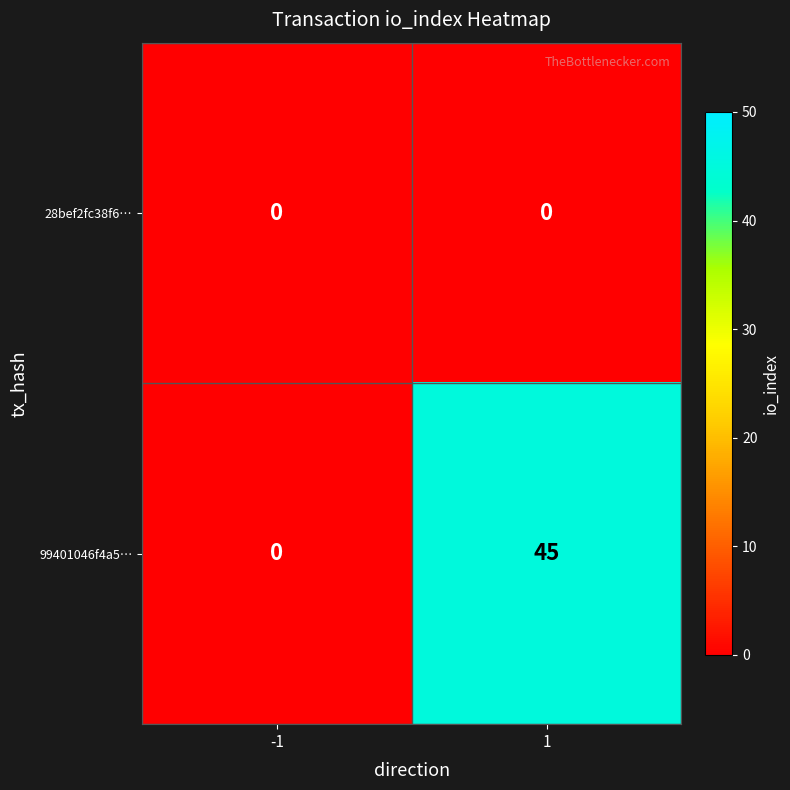

Rank the series by their average value, from highest to lowest.

99401046f4a5…, 28bef2fc38f6…